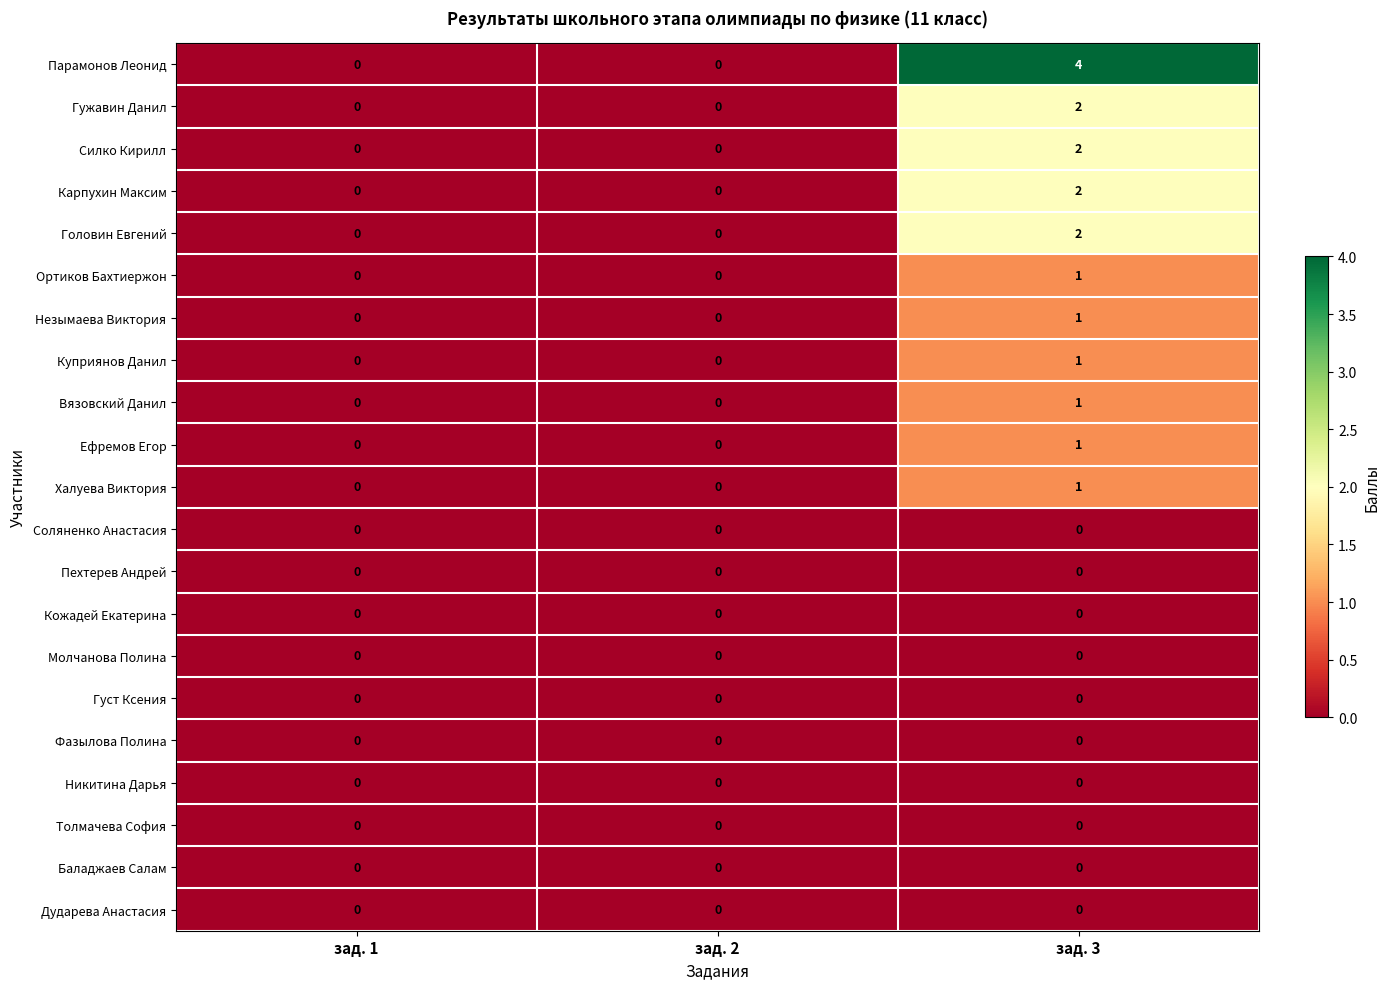

Which series has the largest range (max minus min)?

Парамонов Леонид